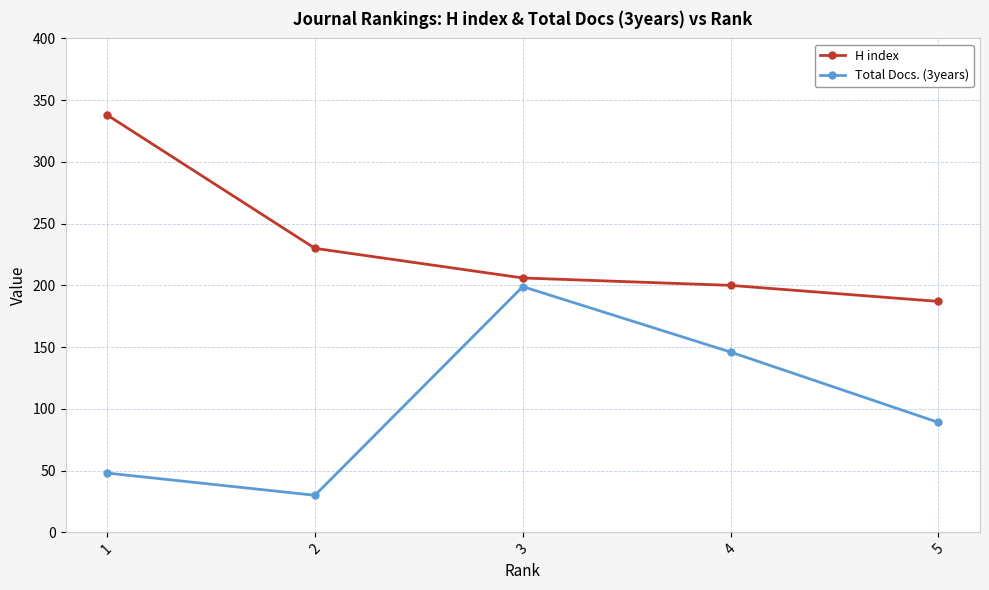

True or false: H index has more than 2 interior local peaks.

False